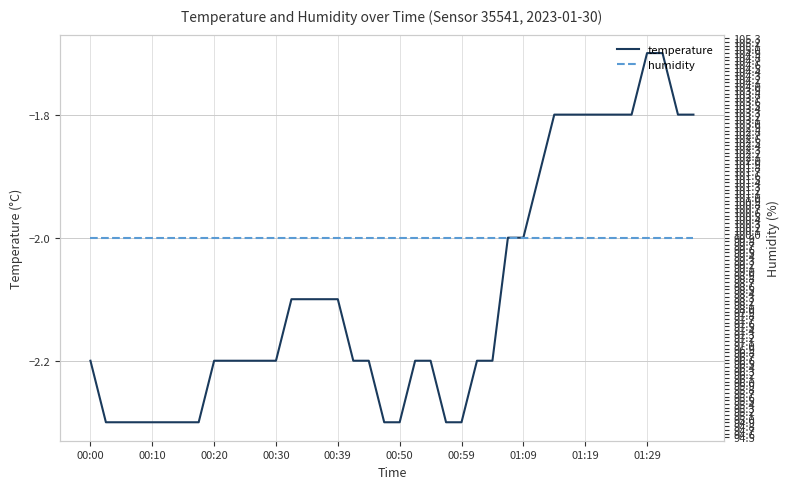

What is the difference between the temperature values at 14 and 00:39?

0.2